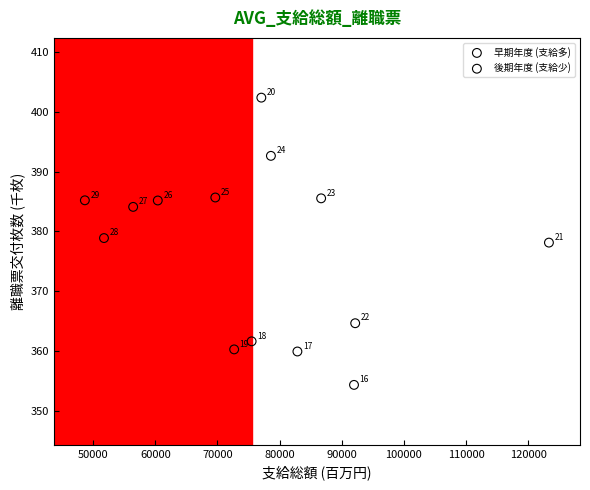

What are all the series names shown in the legend?

早期年度 (支給多), 後期年度 (支給少)